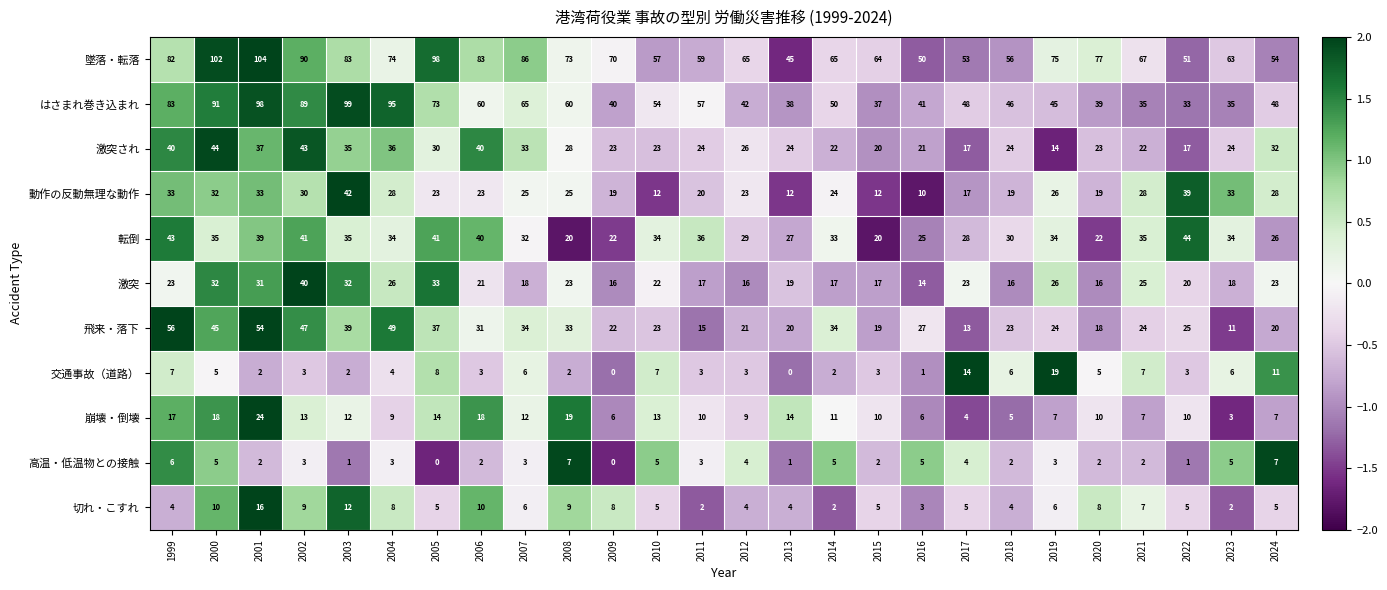

The value of 切れ・こすれ at 1999 is 2. True or false?

False